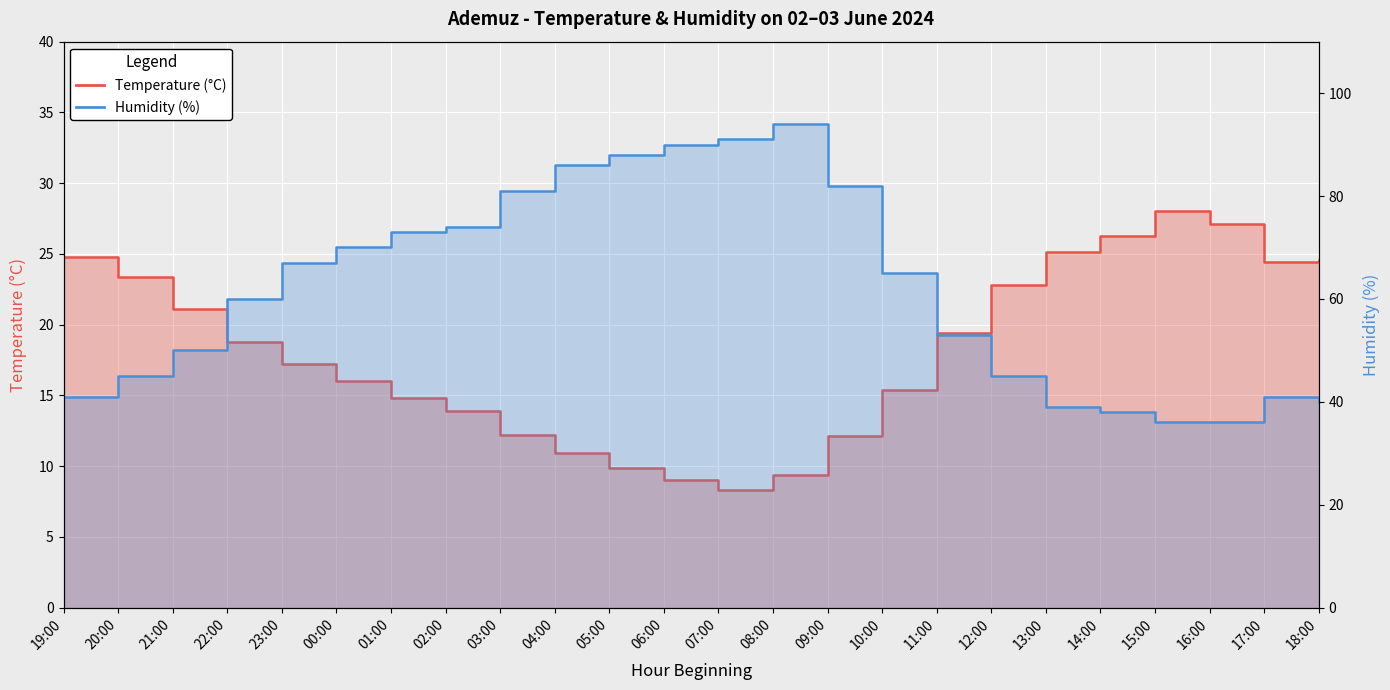

At which category is the sum across all series the highest?

08:00